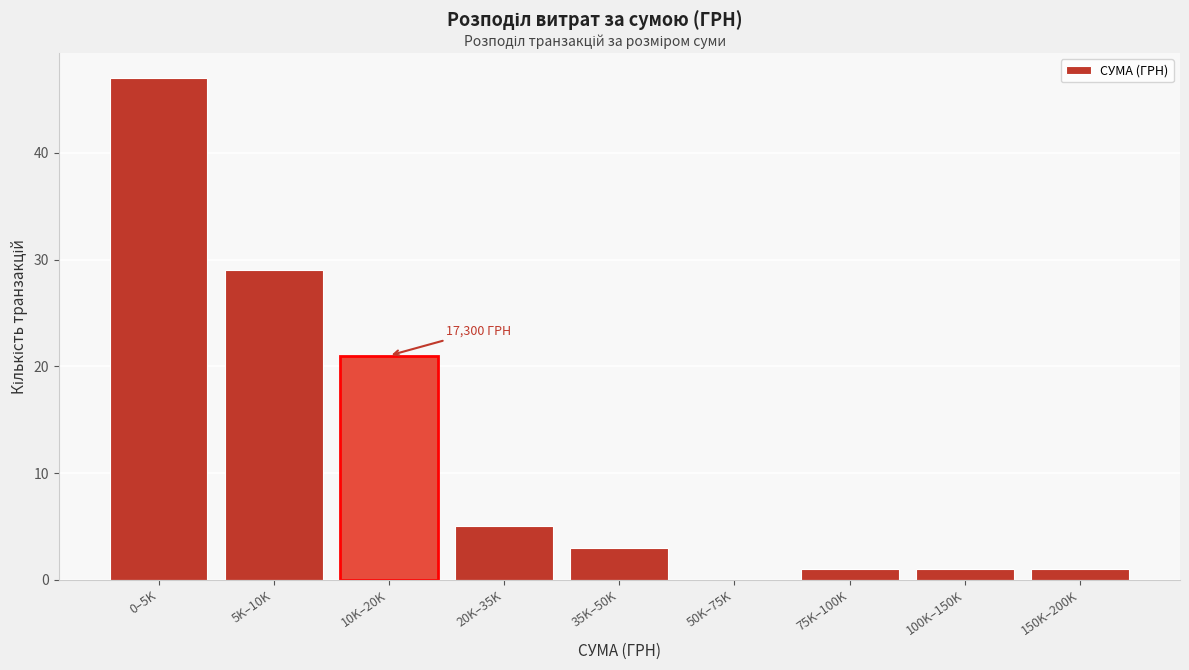

Reading left to right, transcribe all the data shown in this chart.

0–5K=47	5K–10K=29	10K–20K=21	20K–35K=5	35K–50K=3	50K–75K=0	75K–100K=1	100K–150K=1	150K–200K=1